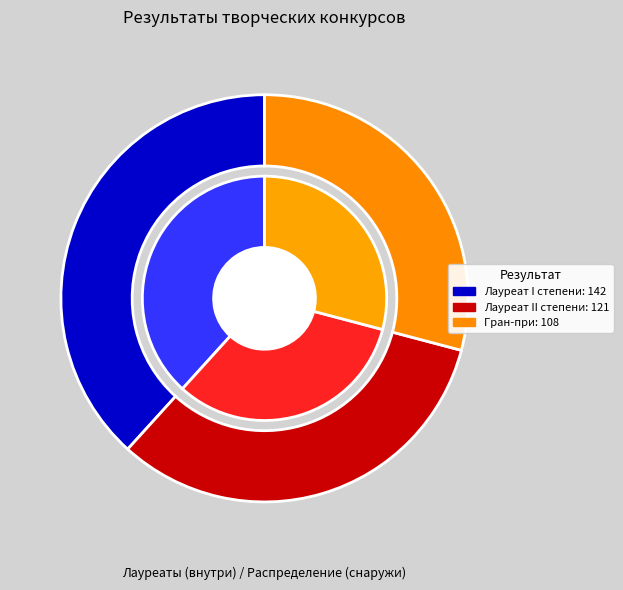

What percentage is the Лауреат II степени slice, to the nearest percent?

33%